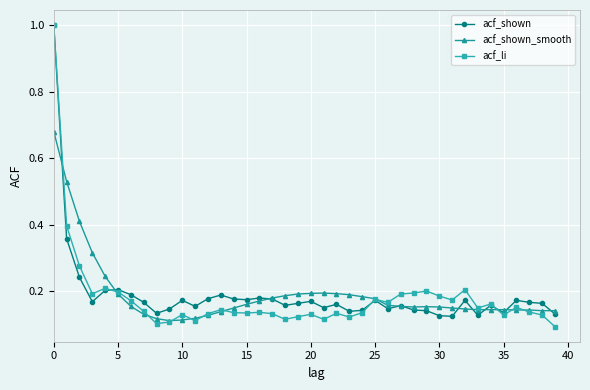

What is the greatest value displayed?

1.0